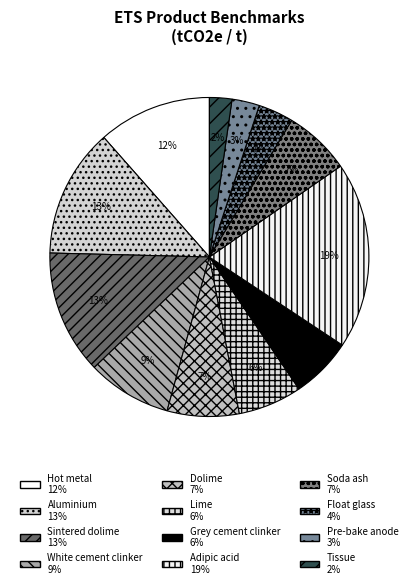

How many slices are in this pie chart?

12